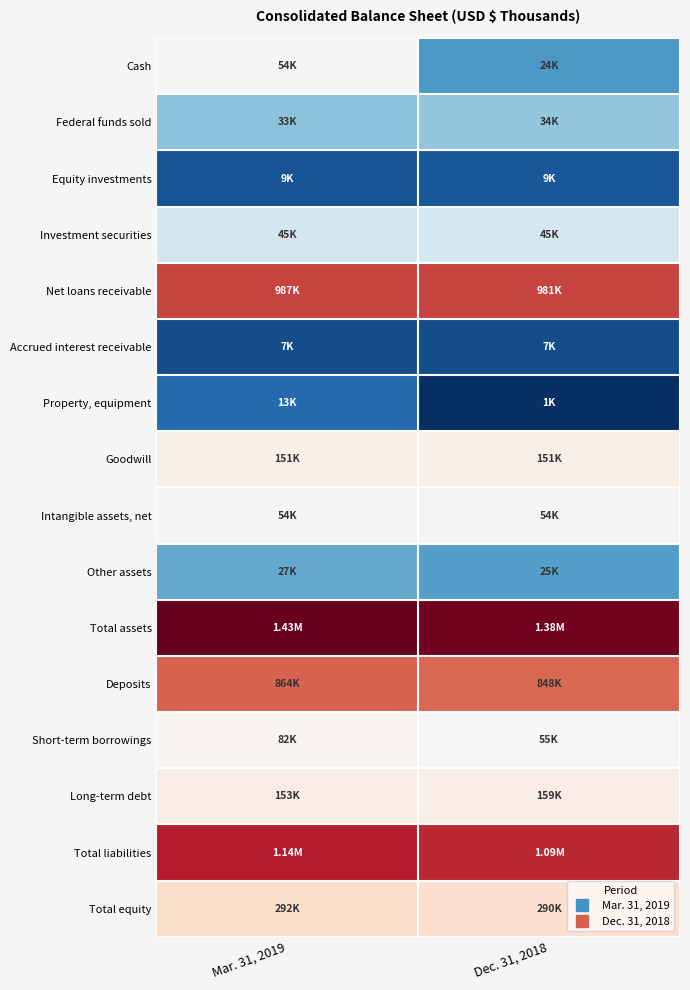

Rank the series by their maximum value, from lowest to highest.

Accrued interest receivable, Equity investments, Property, equipment, Other assets, Federal funds sold, Investment securities, Cash, Intangible assets, net, Short-term borrowings, Goodwill, Long-term debt, Total equity, Deposits, Net loans receivable, Total liabilities, Total assets